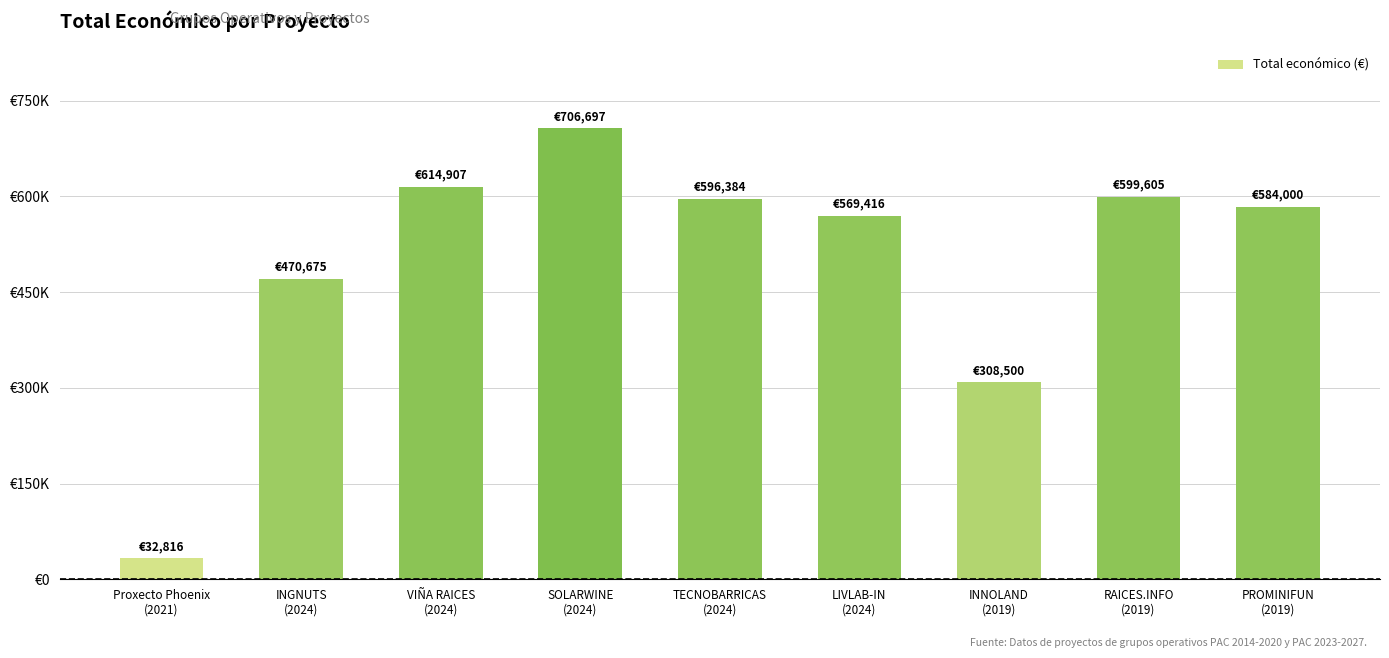

Are the bars horizontal?

No